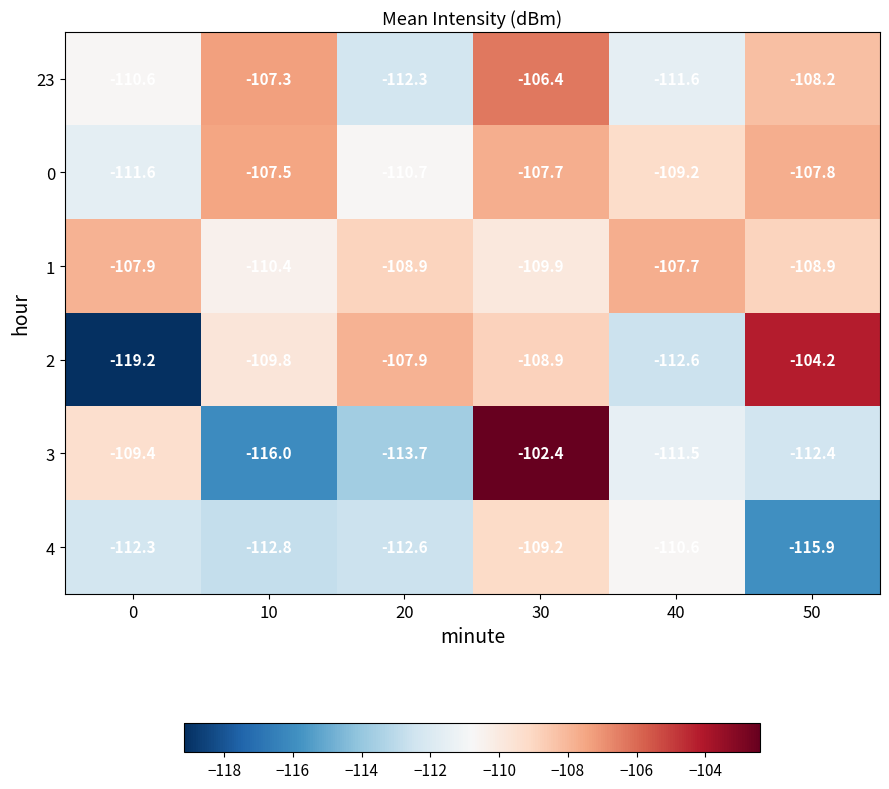

What is the maximum value for 2?

-104.2